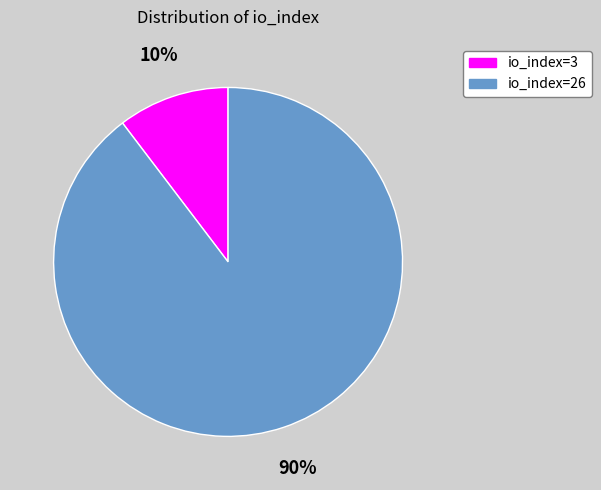

To the nearest percent, what portion does io_index=3 represent?

10%